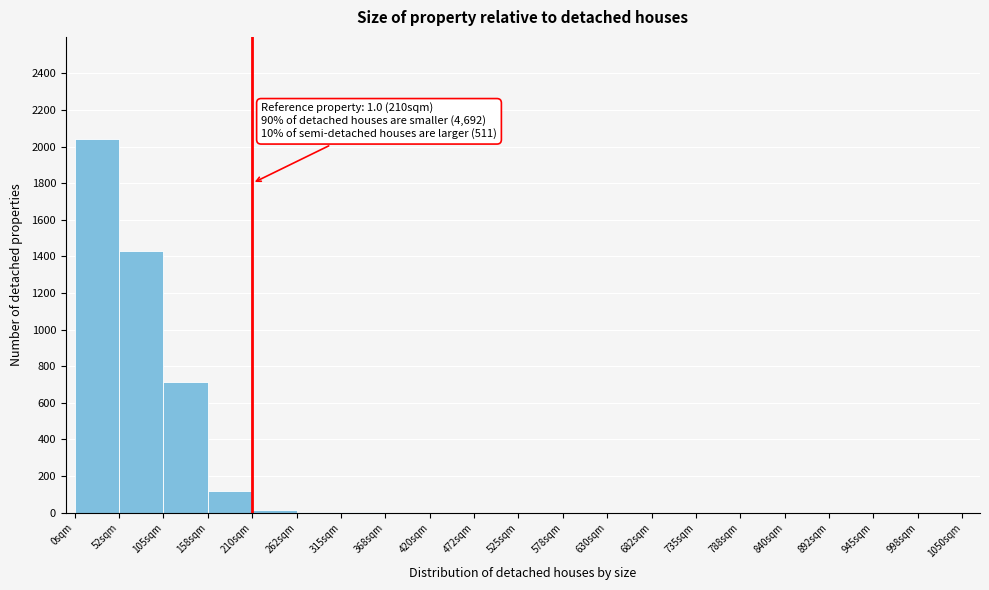

Which category has the highest value across all series?

0sqm